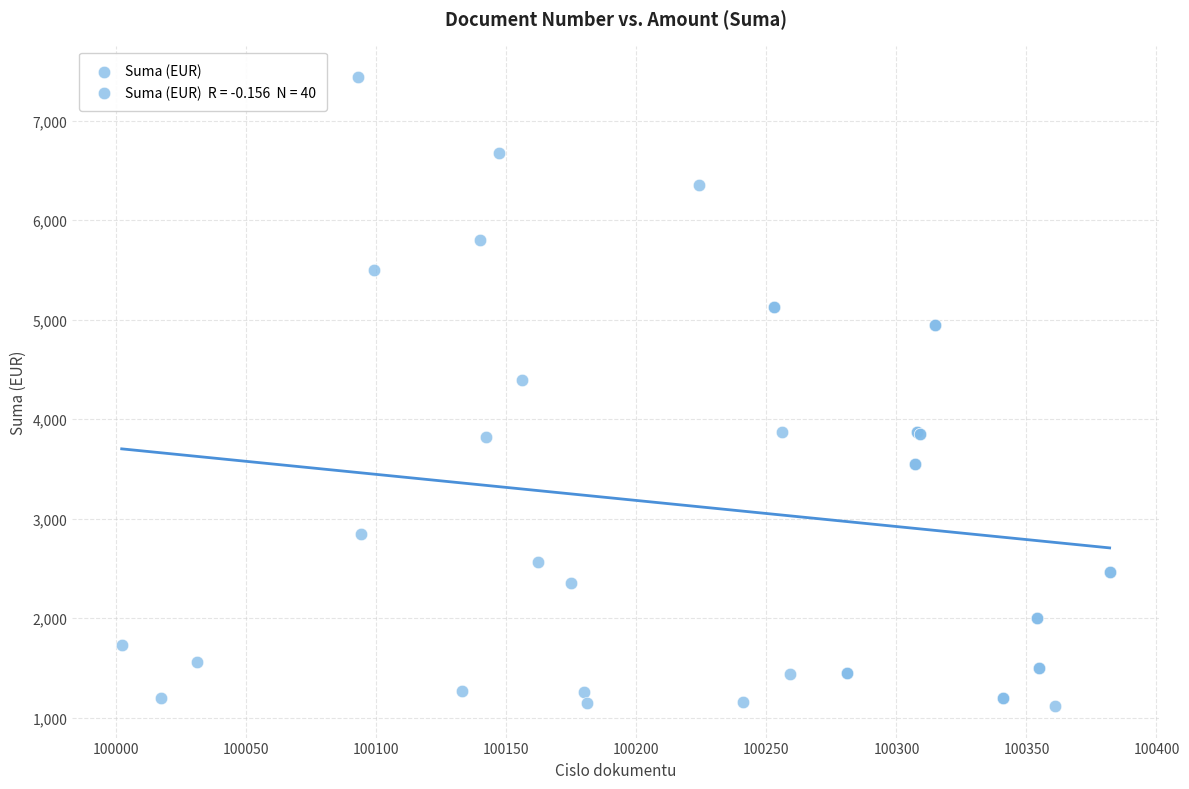

What Y value in the scatter plot is closest to 4277?

4394.0